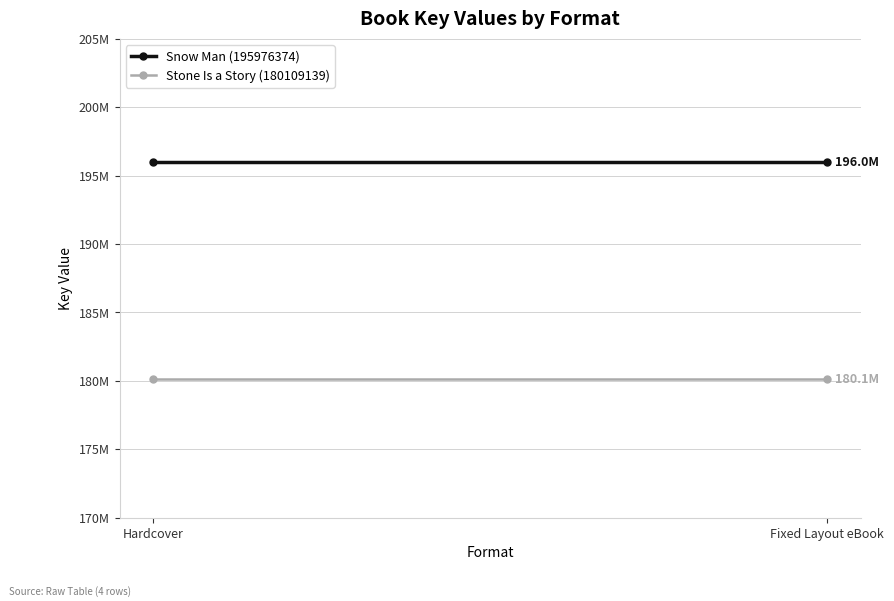

Which series has the largest total across all categories?

Snow Man (195976374)